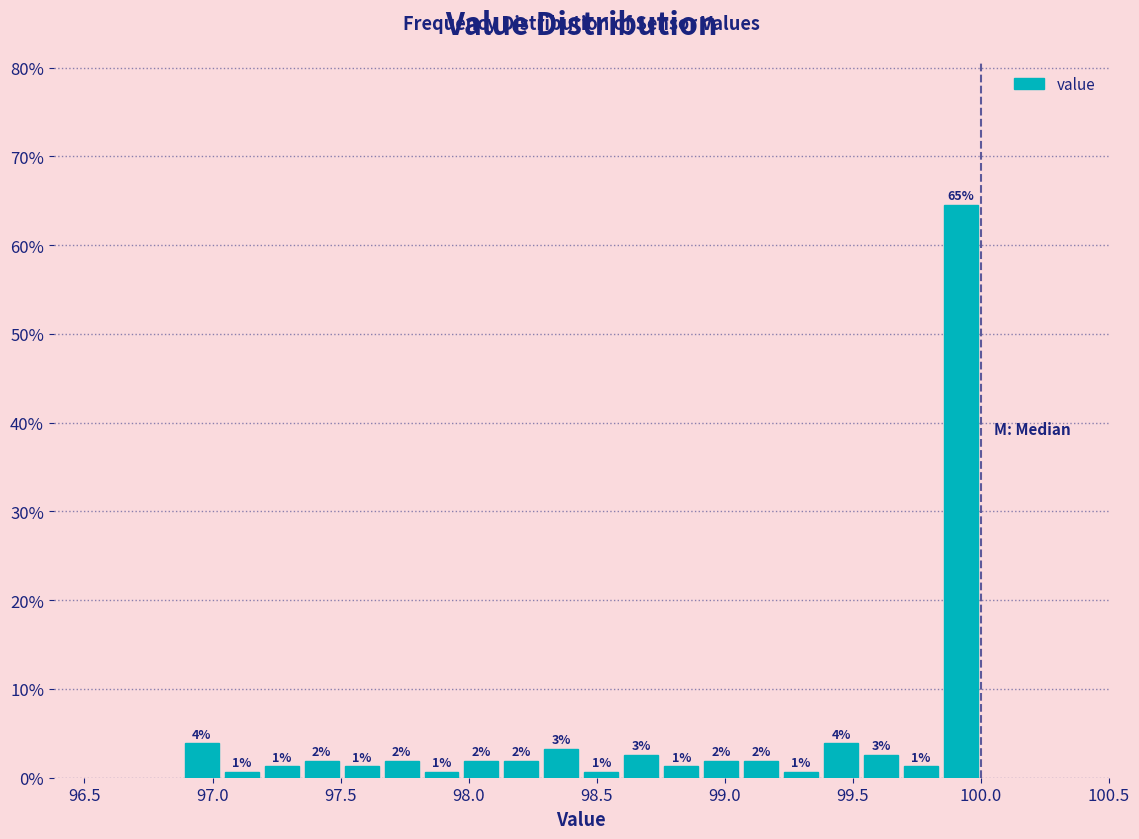

Read against the x-axis, roughly where is the centre of the tallest bar?

99.90